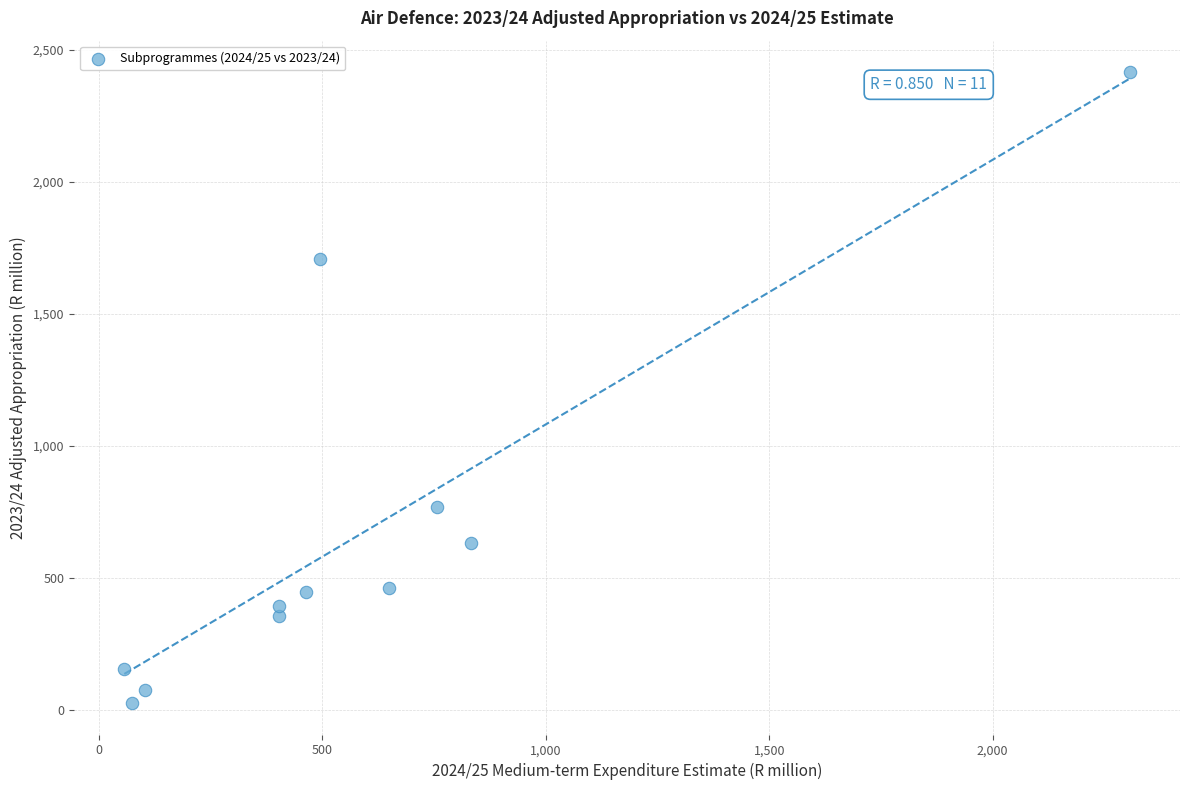

What Y value in the scatter plot is closest to 1219?

765.8